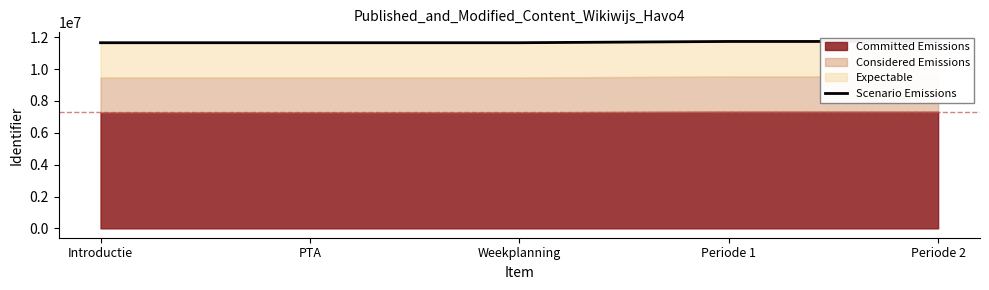

Between Introductie and PTA, which is larger?

PTA